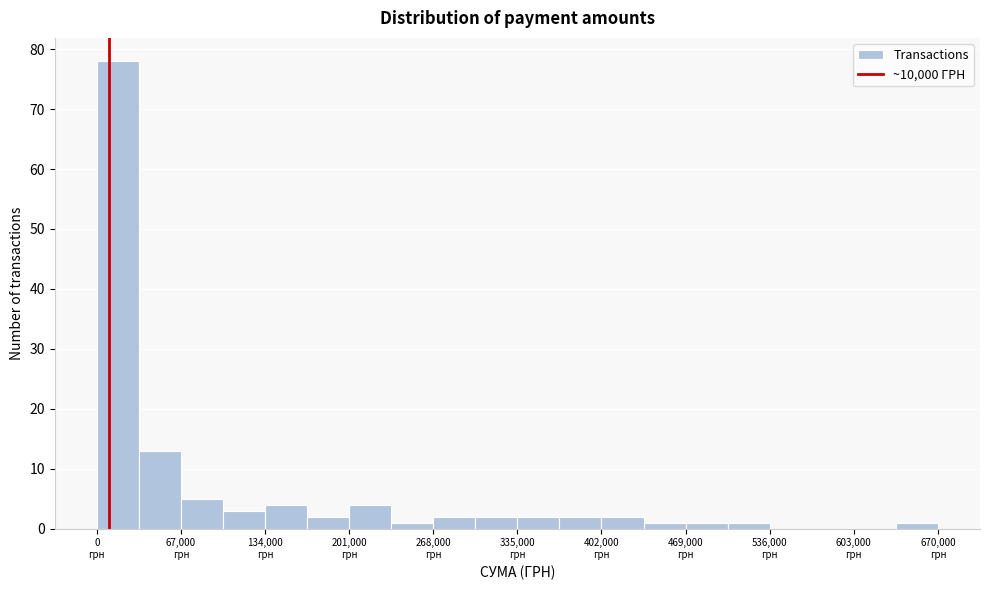

Read against the x-axis, roughly where is the centre of the tallest bar?

20000